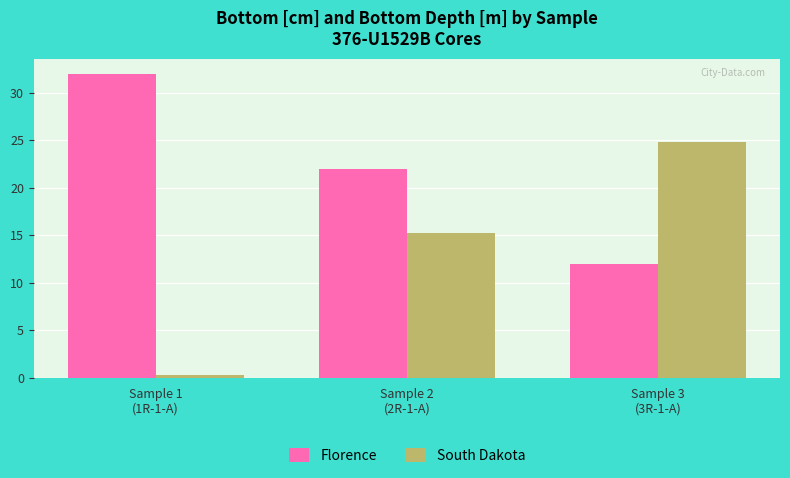

Which label corresponds to the smallest value in the chart?

Sample 1
(1R-1-A)